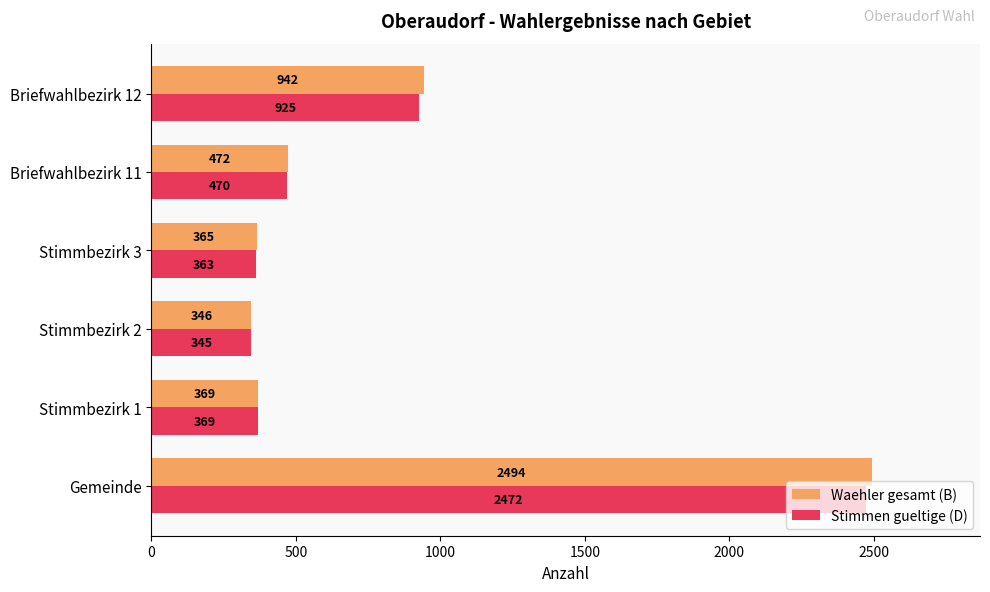

Where is Waehler gesamt (B) nearest to the value 1420?

Briefwahlbezirk 12